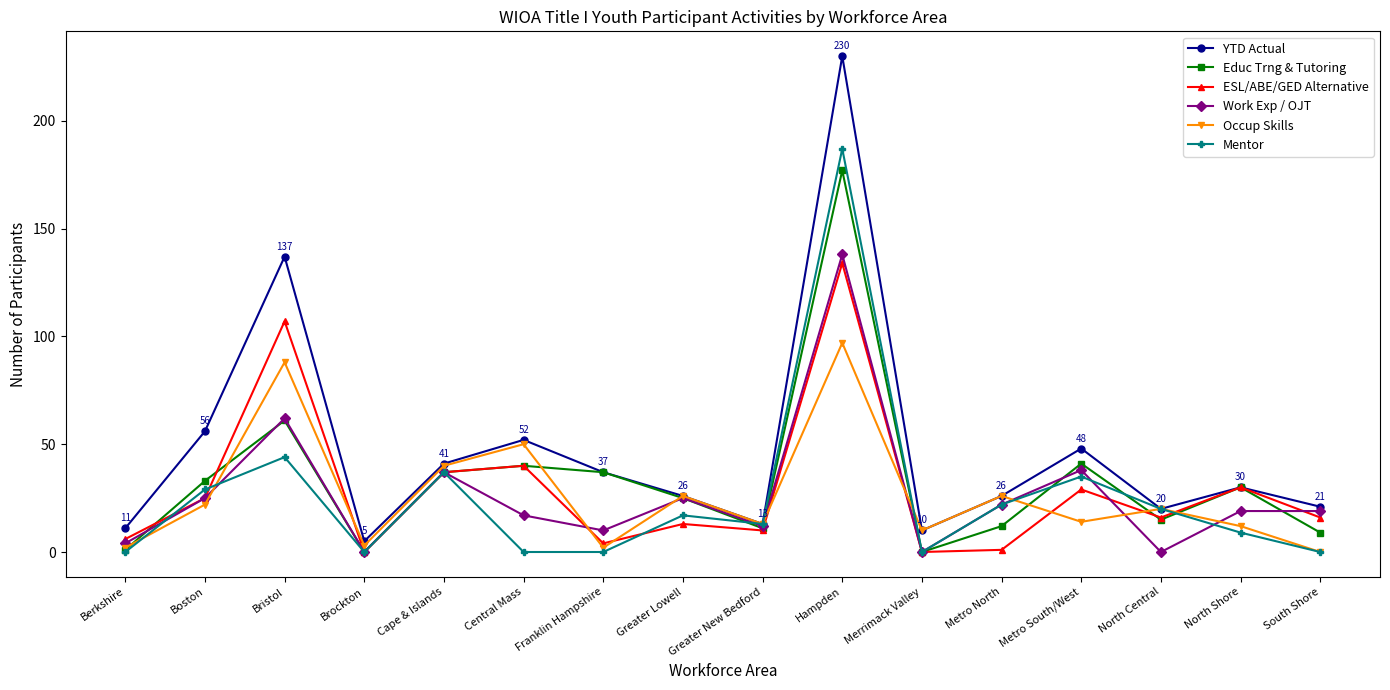

What position from the left is Franklin Hampshire?

7